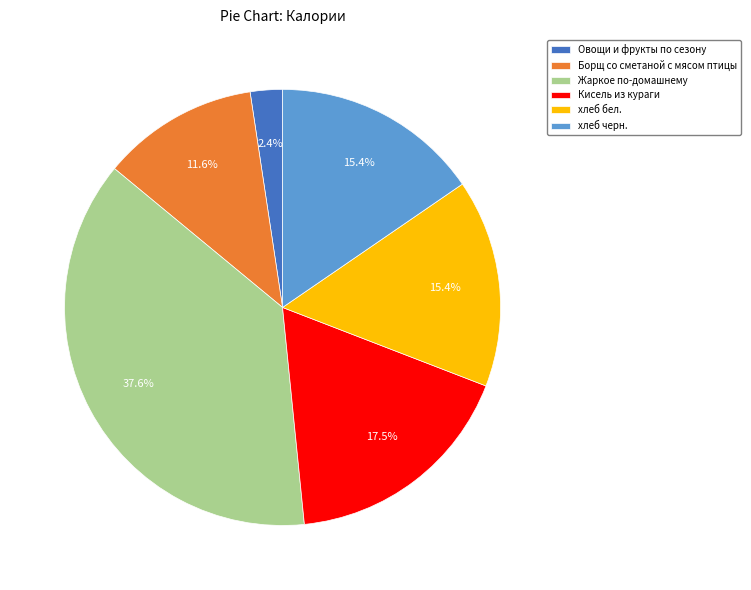

Is there any slice that represents more than half of the pie?

No